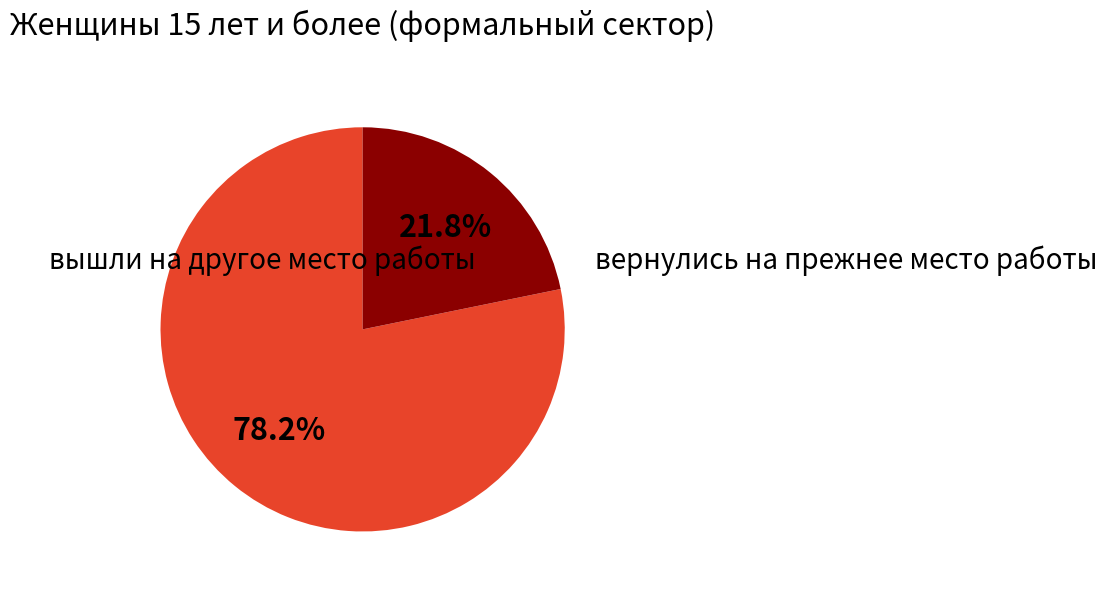

How many segments does this pie chart have?

2